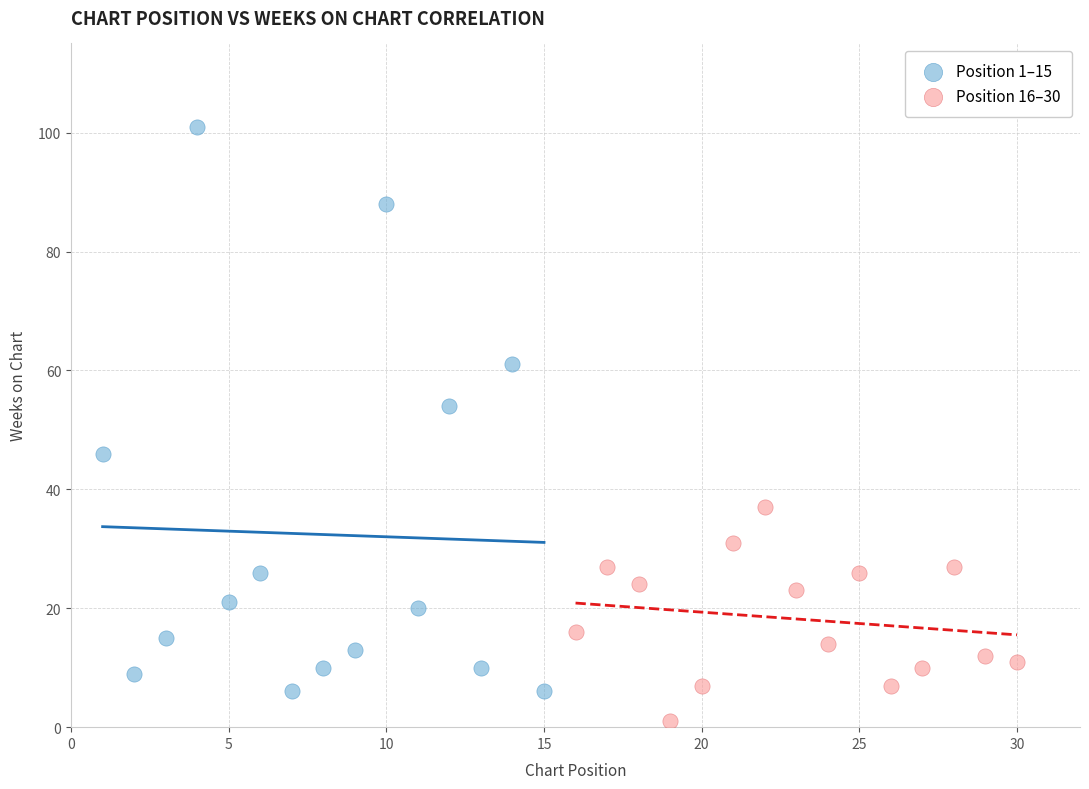

Which series has the largest Y range (max minus min)?

Position 1–15